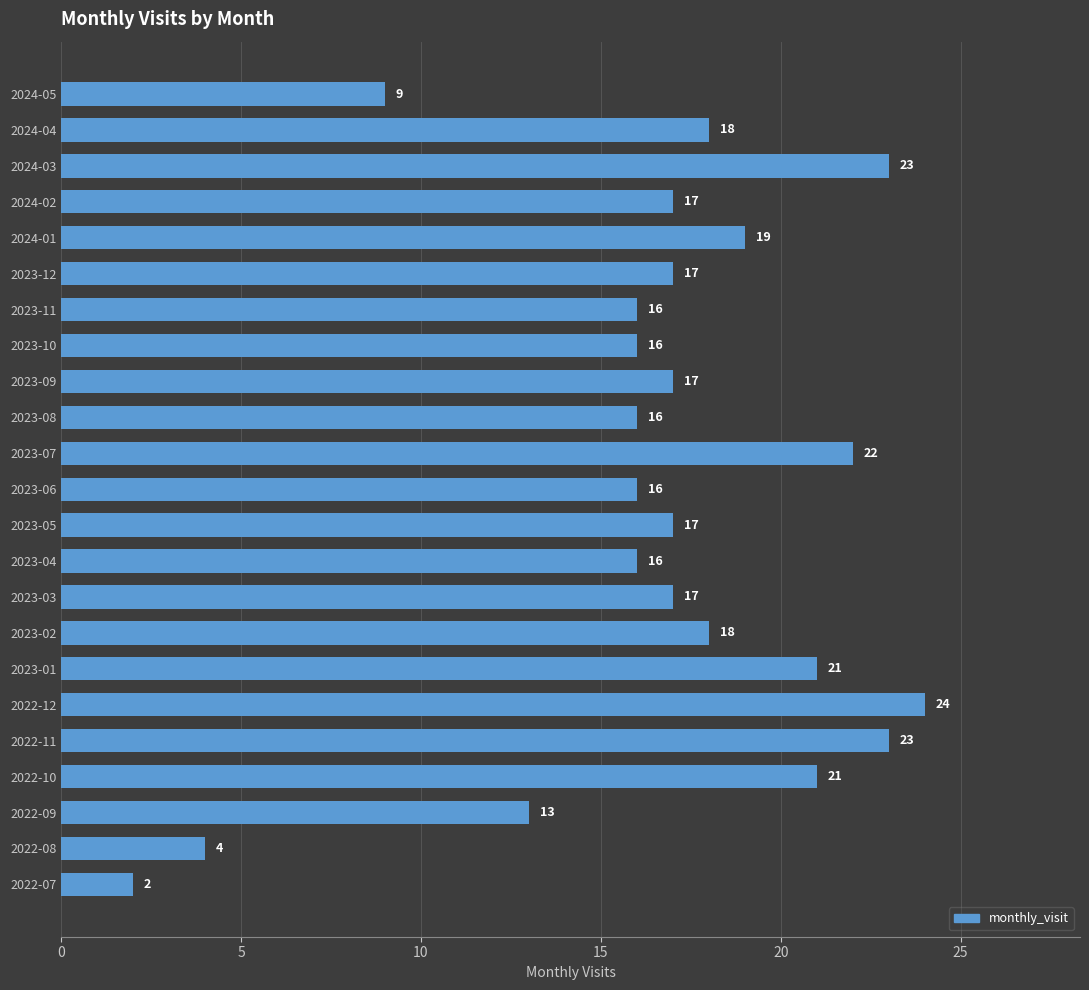

Count the number of data series in this chart.

1